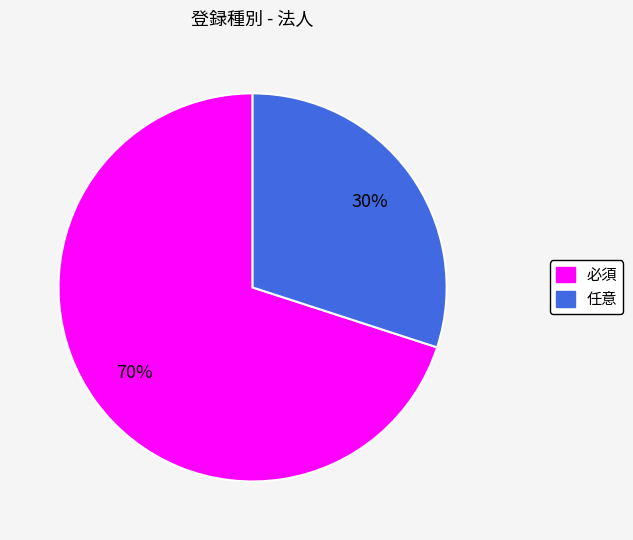

To the nearest percent, what is the average slice percentage?

50%